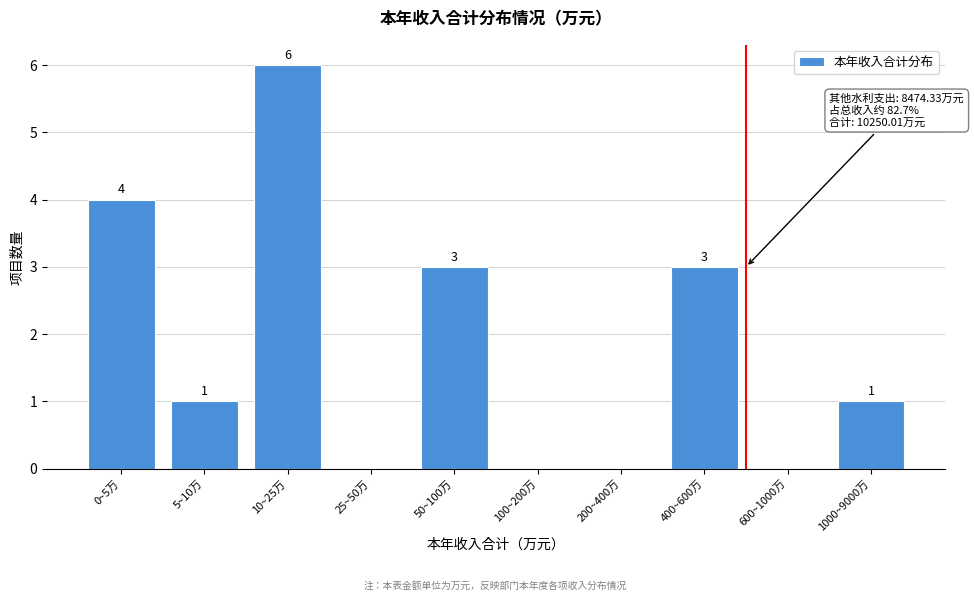

Reading right to left, list all the values displayed in this chart.

1000~9000万=1	600~1000万=0	400~600万=3	200~400万=0	100~200万=0	50~100万=3	25~50万=0	10~25万=6	5~10万=1	0~5万=4